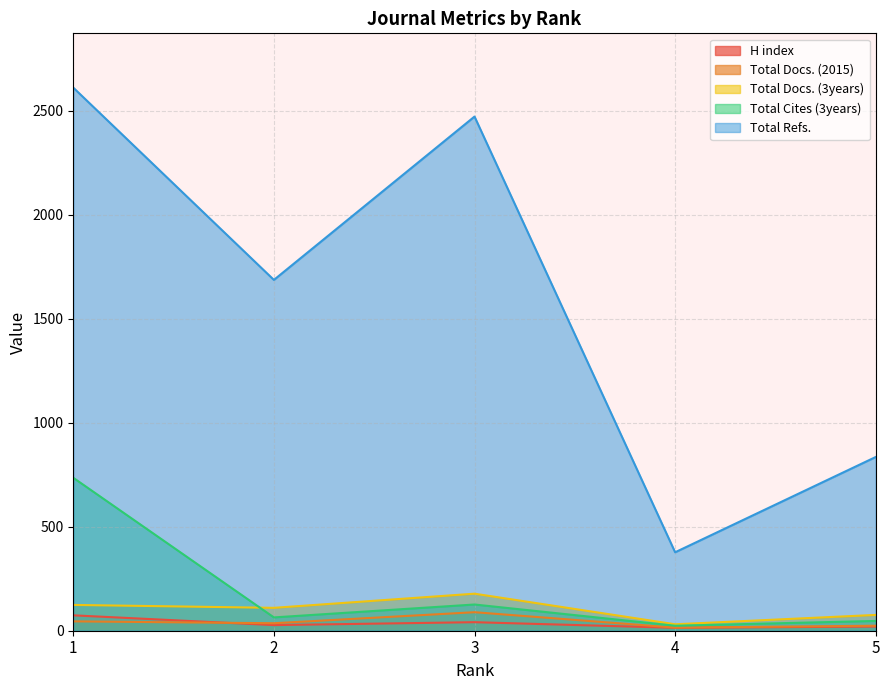

What is the maximum value for Total Cites (3years)?

735